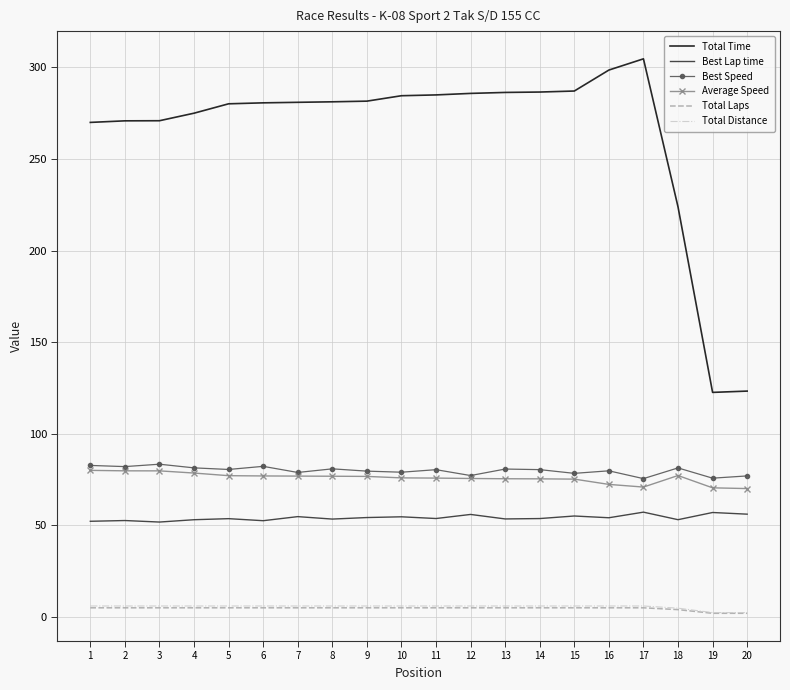

What is the difference between the second highest and second lowest values in the Total Distance series?

3.6